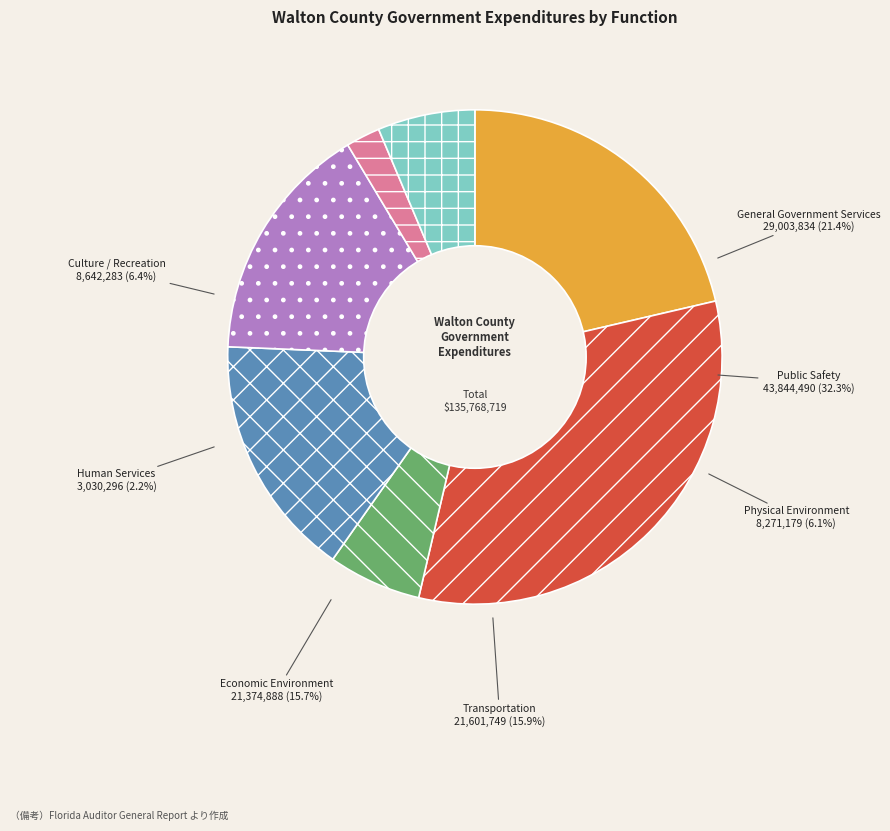

Approximately how many times larger is the value at Economic Environment compared to General Government Services?

0.7